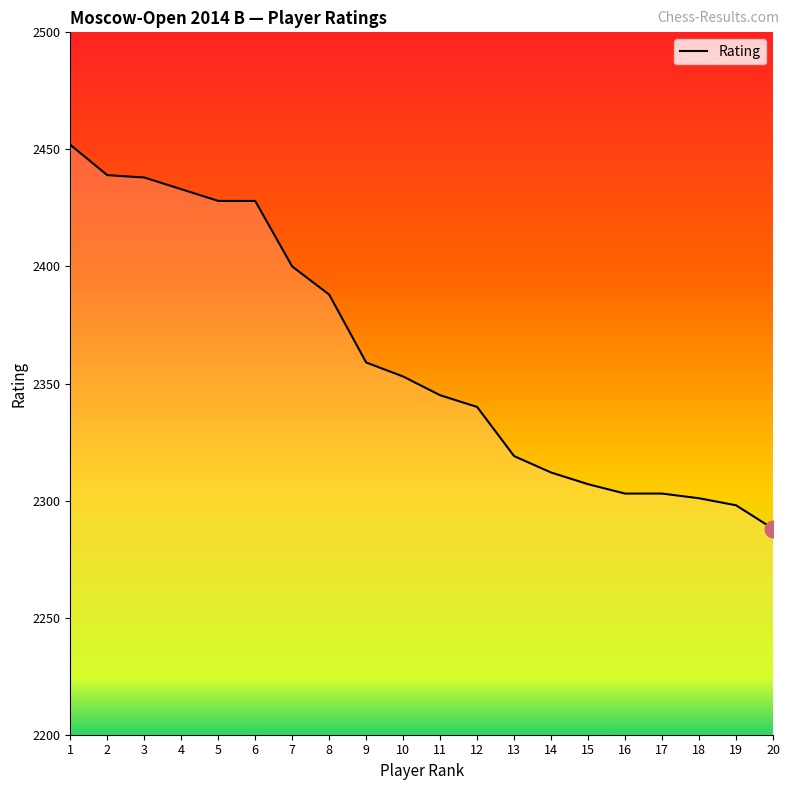

What is the difference between the second highest and second lowest values?

141